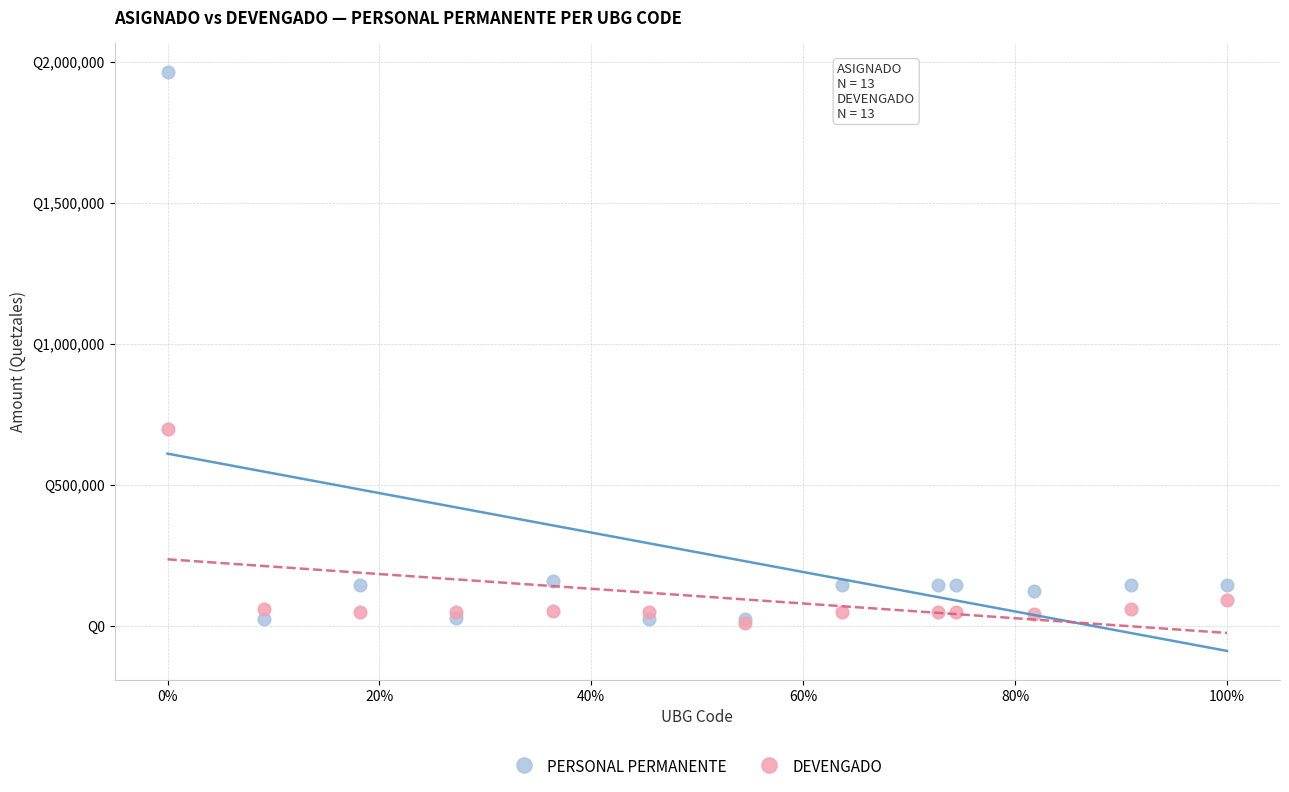

Which series contains the highest Y value?

PERSONAL PERMANENTE